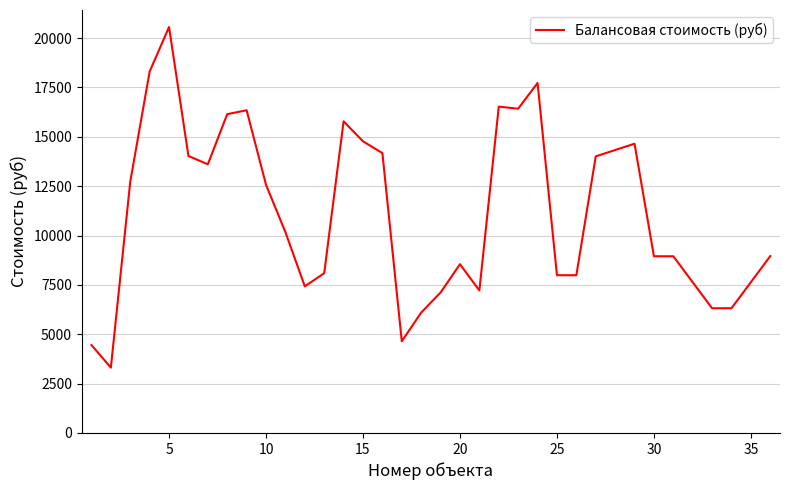

What is the difference between the maximum and minimum values?

17250.2